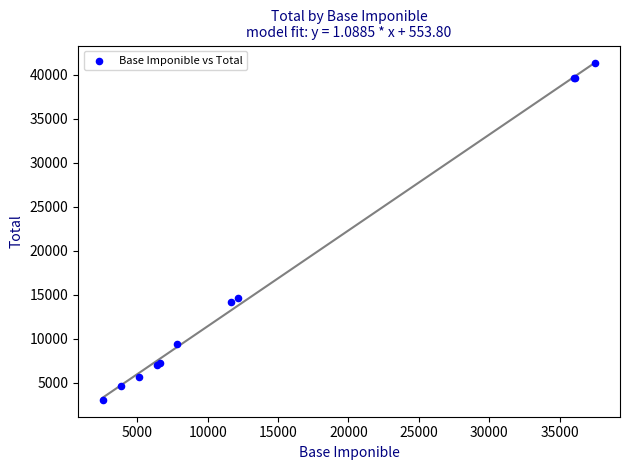

What Y value in the scatter plot is closest to 22182?

14681.1